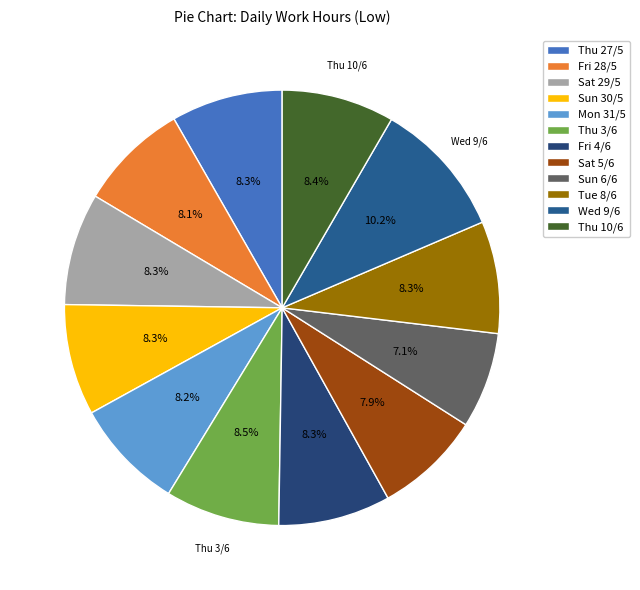

To the nearest percent, what is the difference between the largest and smallest slice percentages?

3%